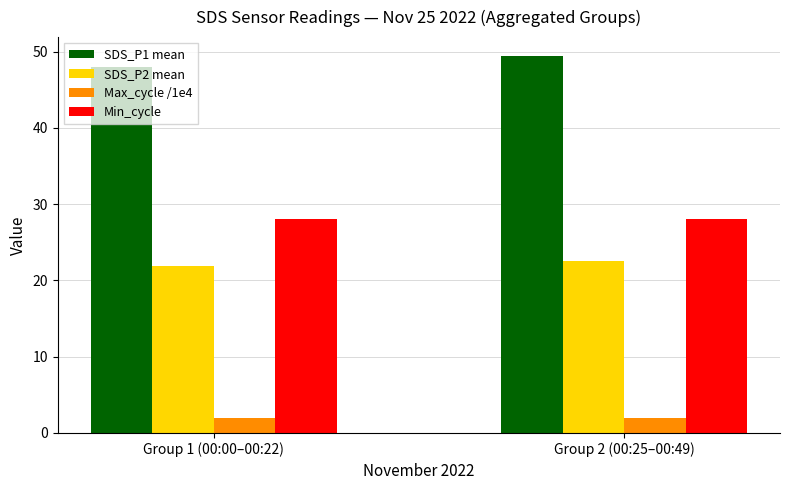

At which label does SDS_P2 mean reach its minimum?

Group 1 (00:00–00:22)